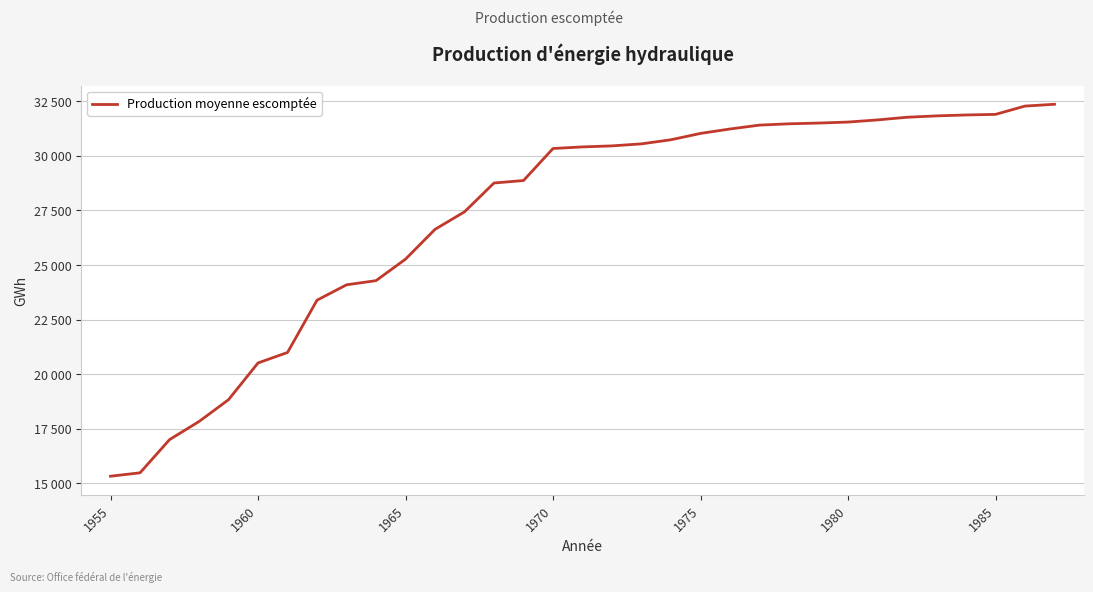

Is this an area chart (filled region under the line)?

No